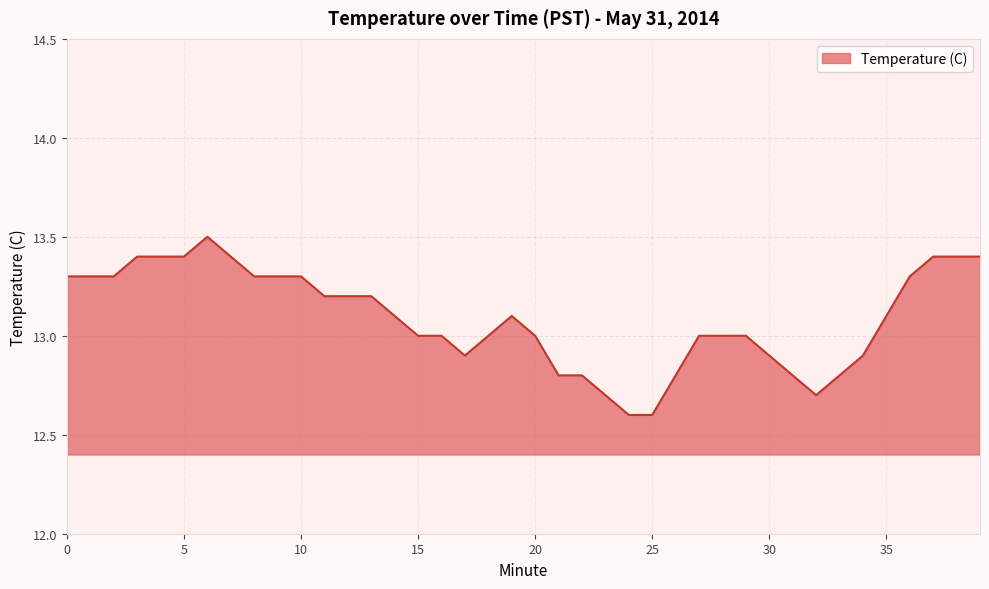

Reading right to left, transcribe all the data shown in this chart.

13.4	13.4	13.4	13.3	13.1	12.9	12.8	12.7	12.8	12.9	13.0	13.0	13.0	12.8	12.6	12.6	12.7	12.8	12.8	13.0	13.1	13.0	12.9	13.0	13.0	13.1	13.2	13.2	13.2	13.3	13.3	13.3	13.4	13.5	13.4	13.4	13.4	13.3	13.3	13.3